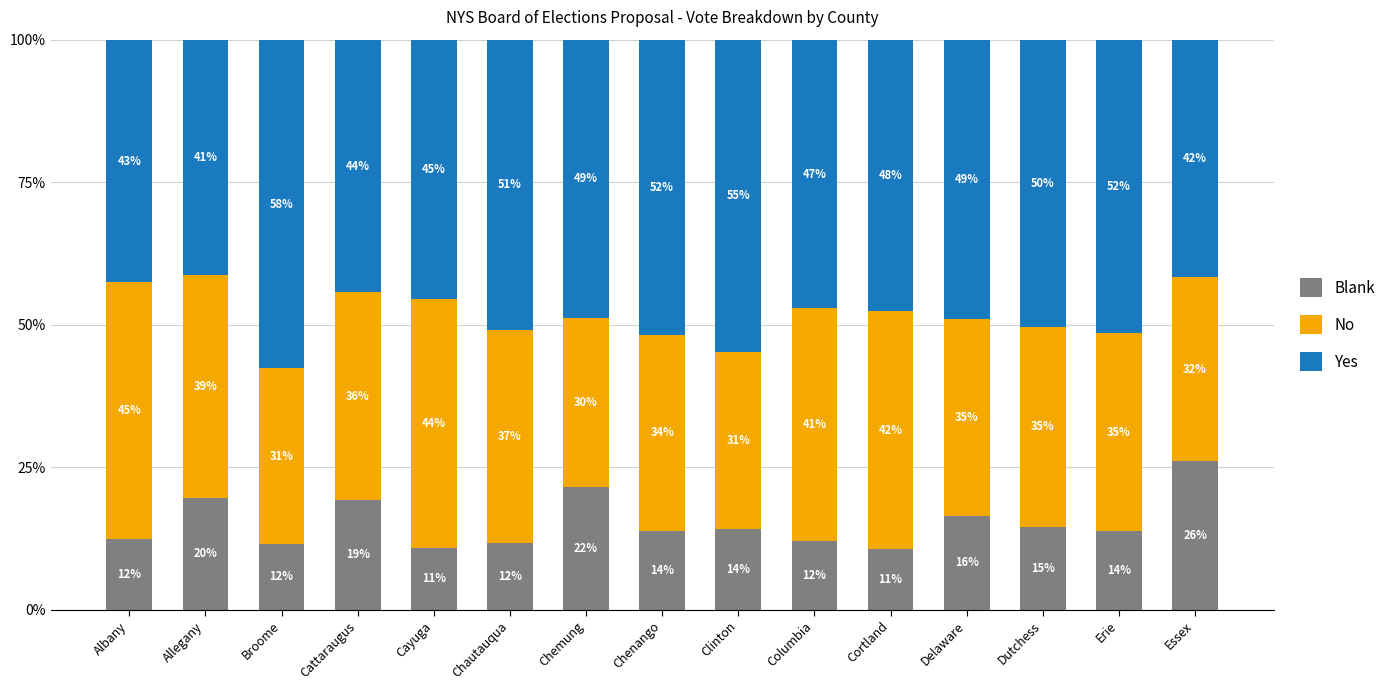

Which series changed the most between Allegany and Delaware?

Yes